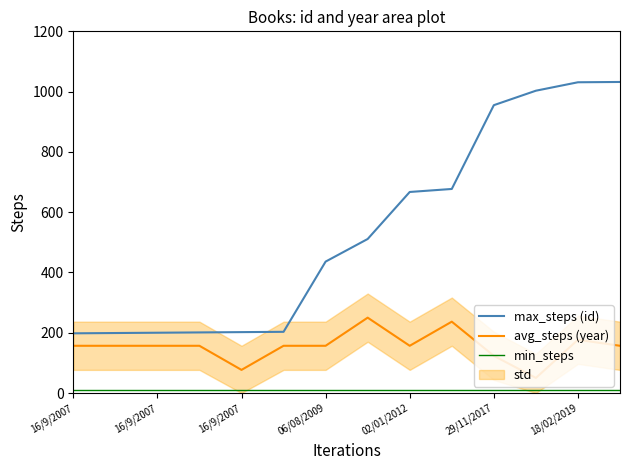

Reading left to right, transcribe all the data shown in this chart.

max_steps (id): 198.0	199.0	200.0	201.0	202.0	203.0	436.0	511.0	667.0	677.0	955.0	1003.0	1031.0	1032.0
avg_steps (year): 156.7	156.7	156.7	156.7	76.7	156.7	156.7	250.0	156.7	236.7	123.3	50.0	176.7	156.7
min_steps: 10.0	10.0	10.0	10.0	10.0	10.0	10.0	10.0	10.0	10.0	10.0	10.0	10.0	10.0